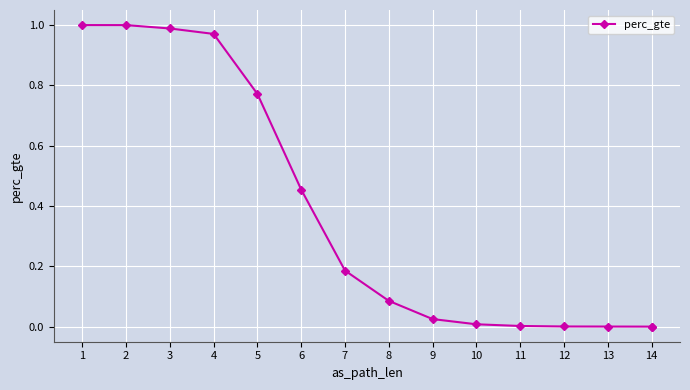

What is the average value?

0.4